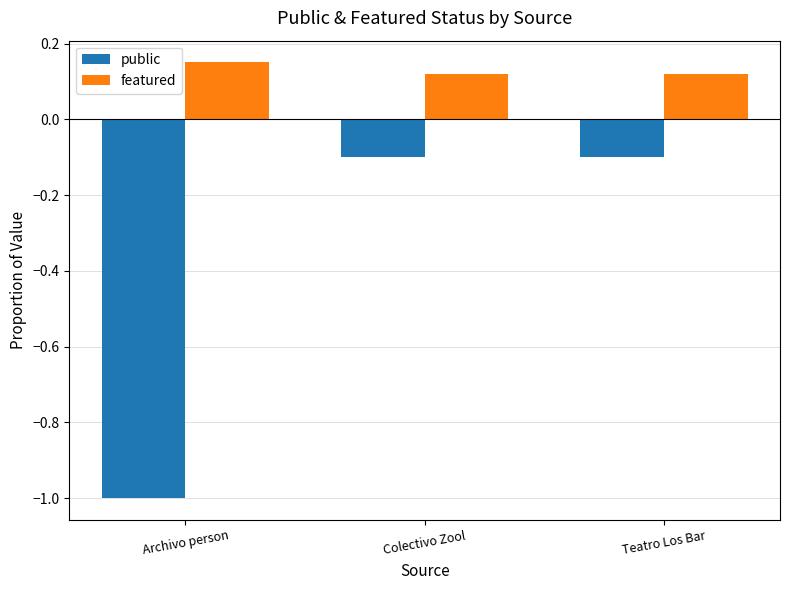

Is the value of featured at Colectivo Zool greater than the value of public at Archivo person?

Yes